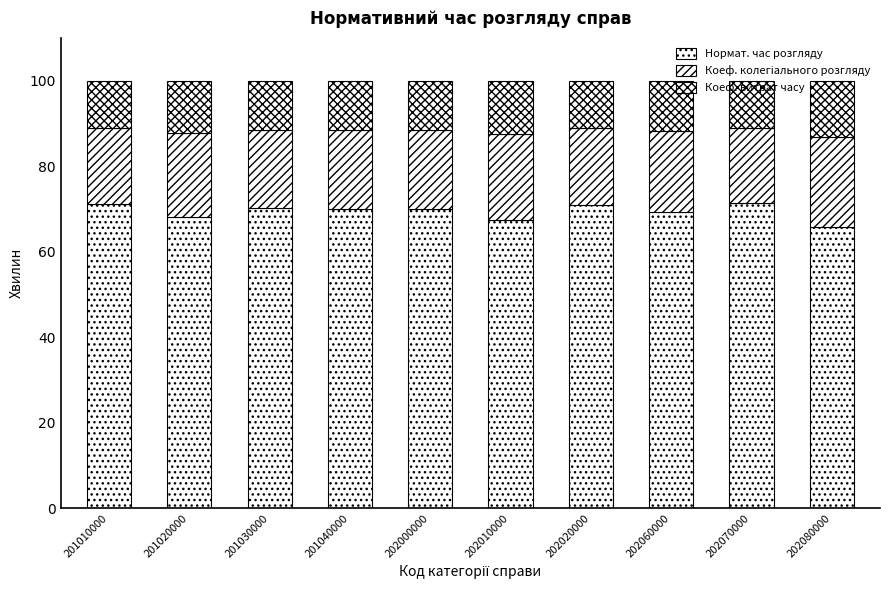

Read the Коеф. колегіального розгляду value at 202020000.

17.8